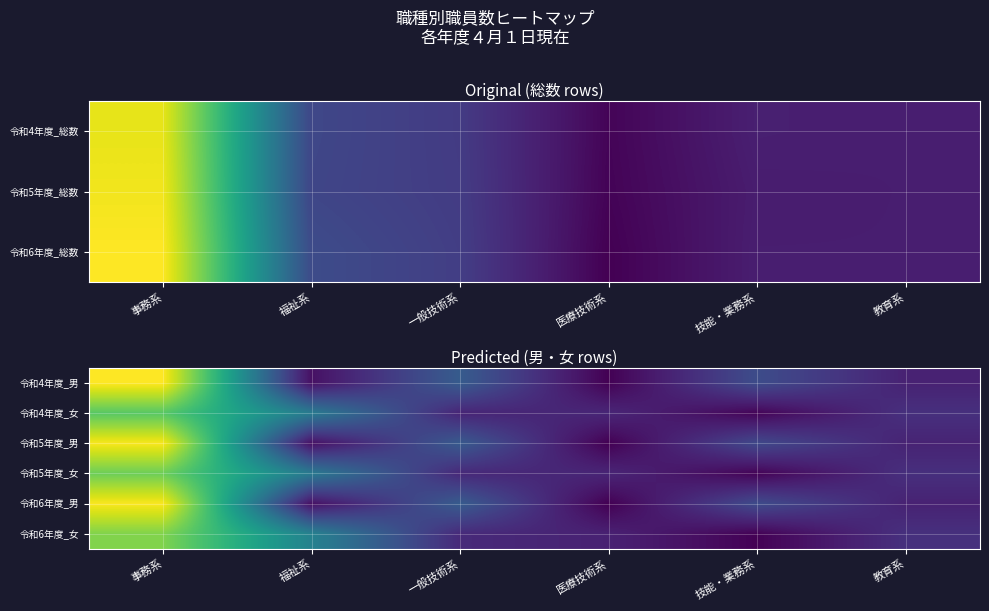

What is the difference between the maximum and minimum values in the 令和6年度_女 series?

303